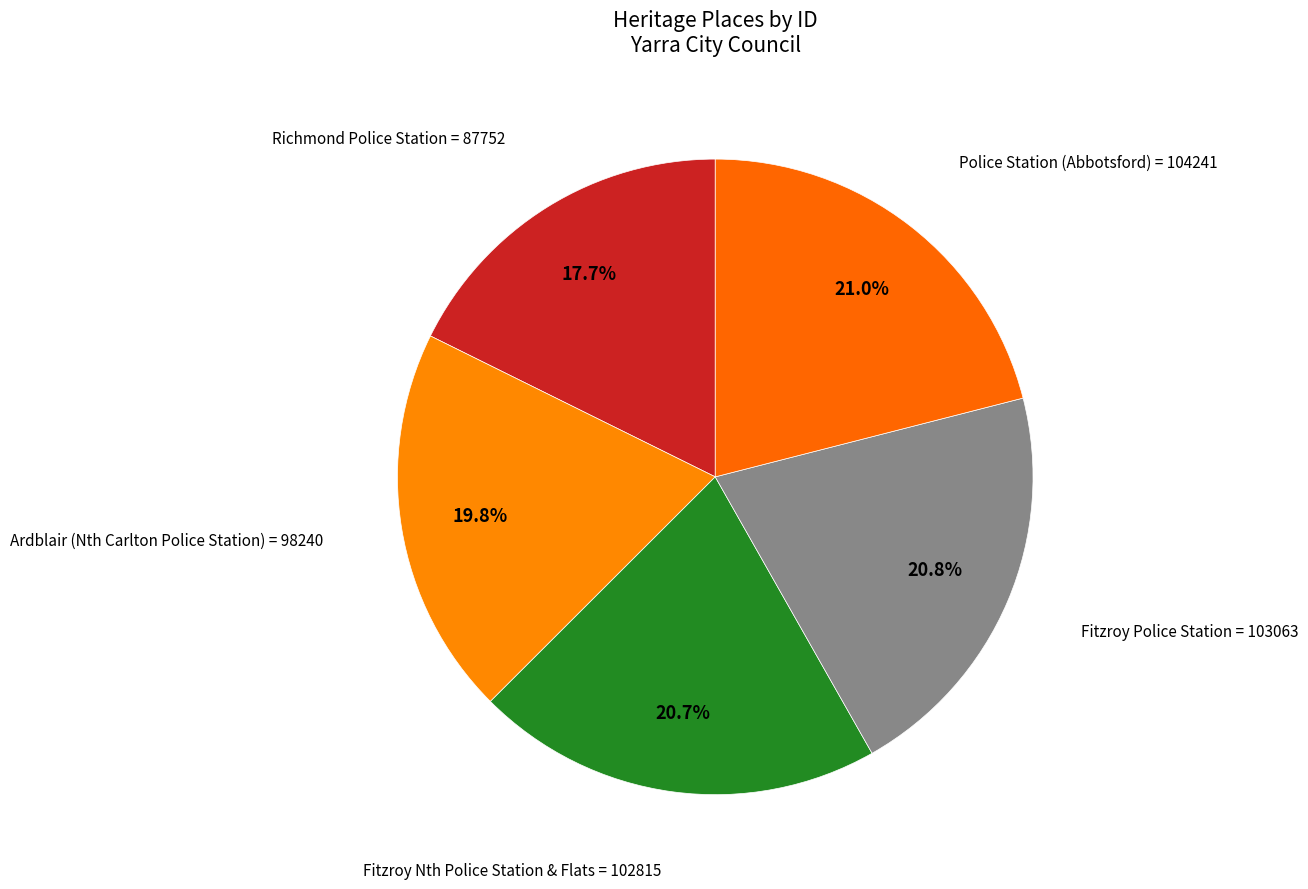

How many segments does this pie chart have?

5